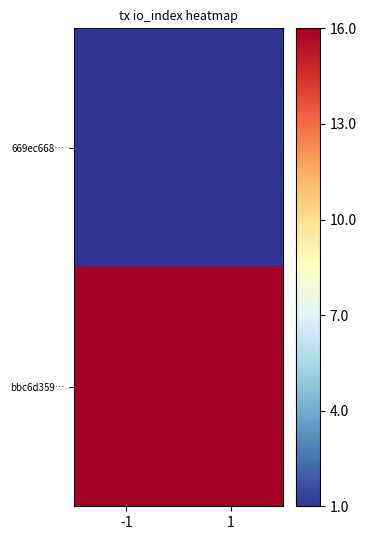

Reading left to right, extract all data points from this chart.

669ec668…: -1=1	1=1
bbc6d359…: -1=16	1=16